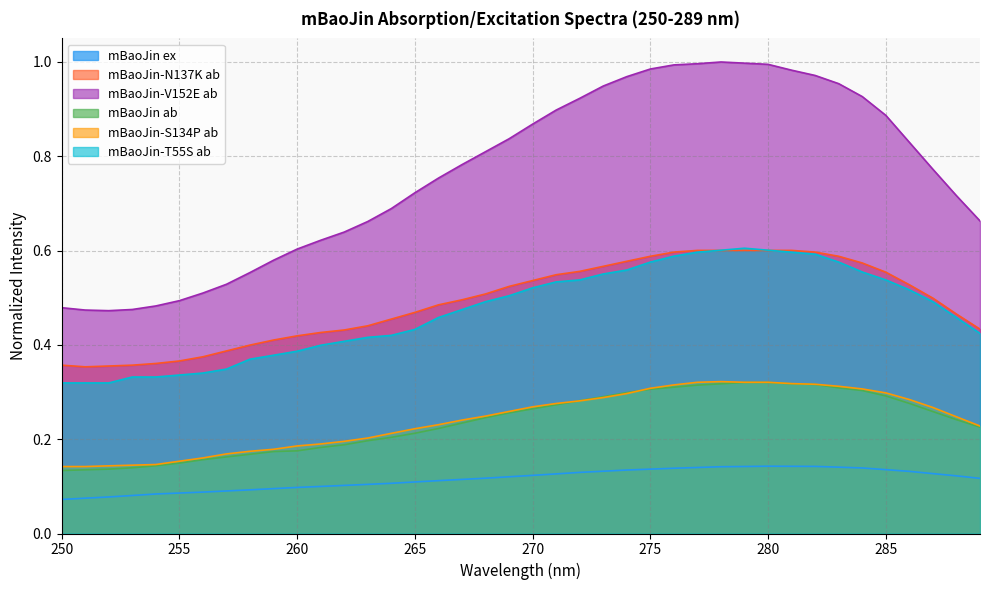

List the series in order of their peak value, lowest first.

mBaoJin ex, mBaoJin ab, mBaoJin-S134P ab, mBaoJin-N137K ab, mBaoJin-T55S ab, mBaoJin-V152E ab